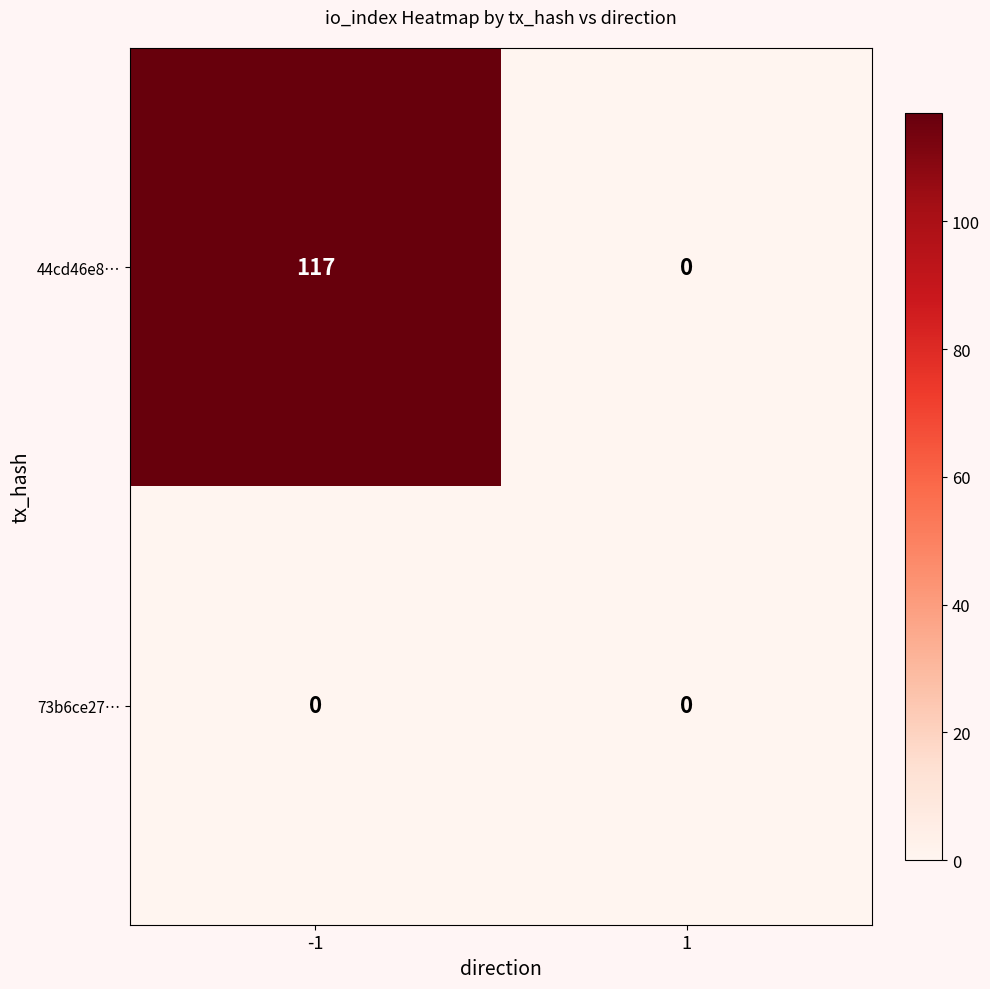

At how many categories does at least one series exceed 82?

1